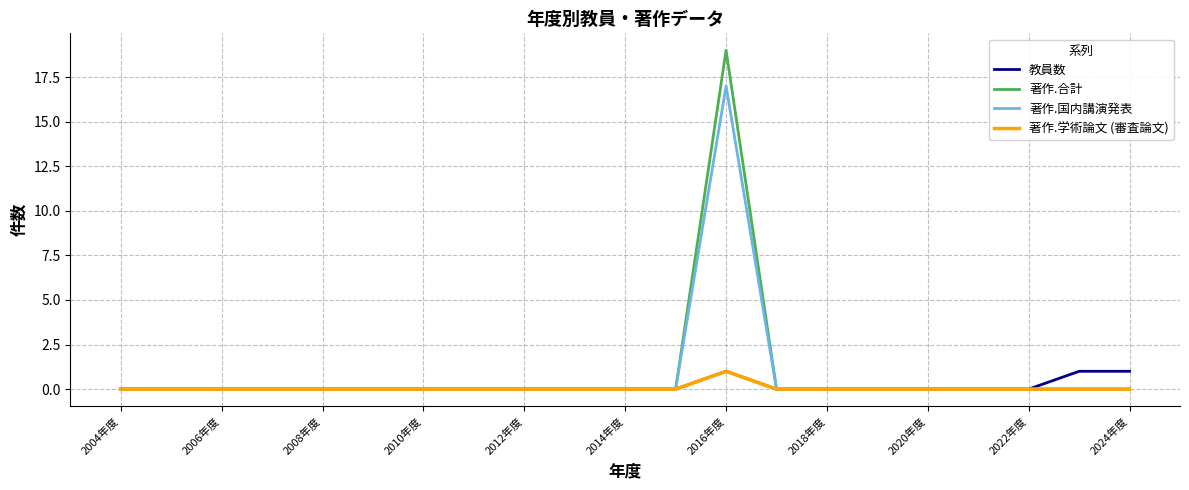

What is the greatest value displayed?

19